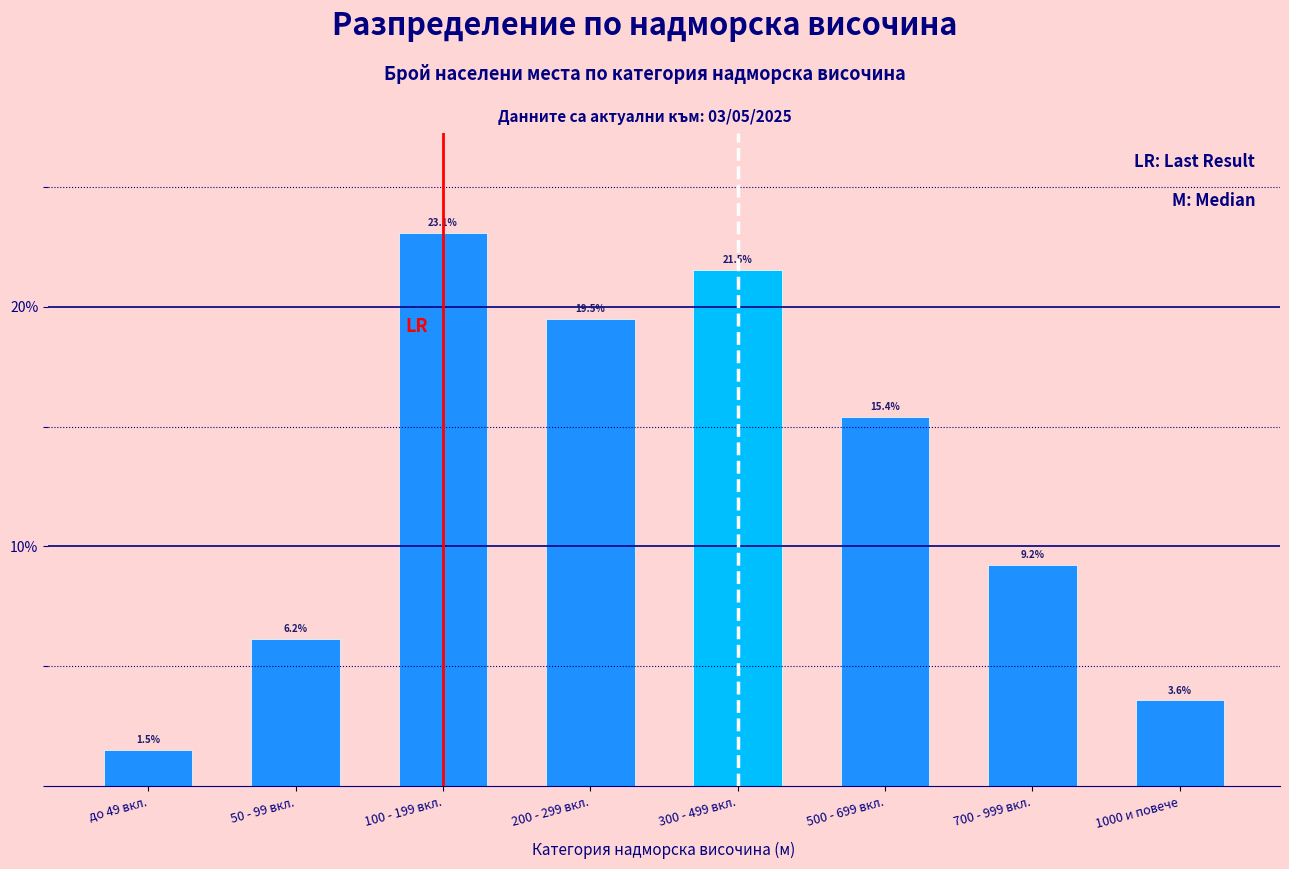

Reading left to right, list all the values displayed in this chart.

до 49 вкл.=1.5	50 - 99 вкл.=6.2	100 - 199 вкл.=23.1	200 - 299 вкл.=19.5	300 - 499 вкл.=21.5	500 - 699 вкл.=15.4	700 - 999 вкл.=9.2	1000 и повече=3.6